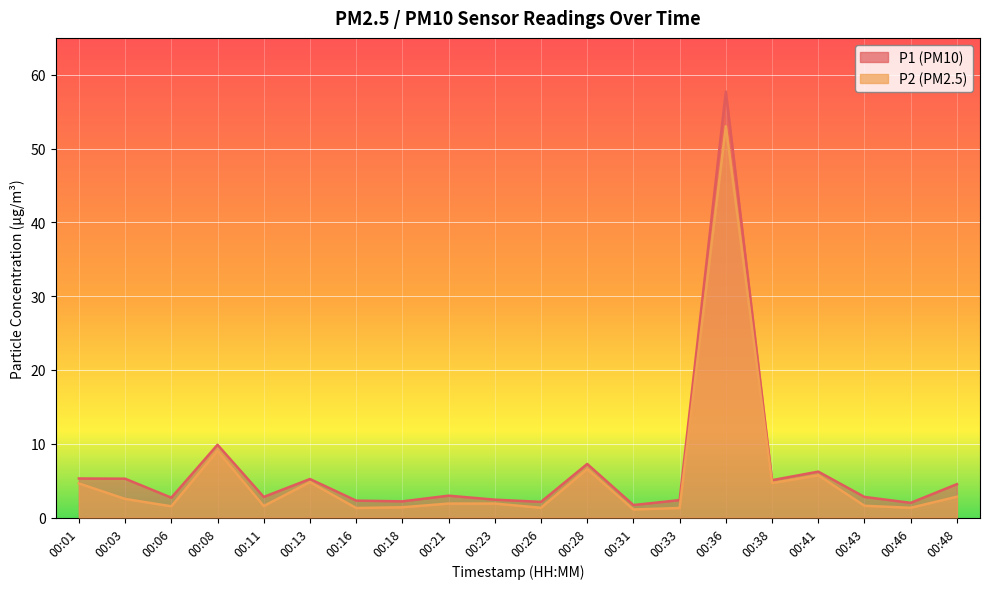

What is the average value of the P1 series?

6.6